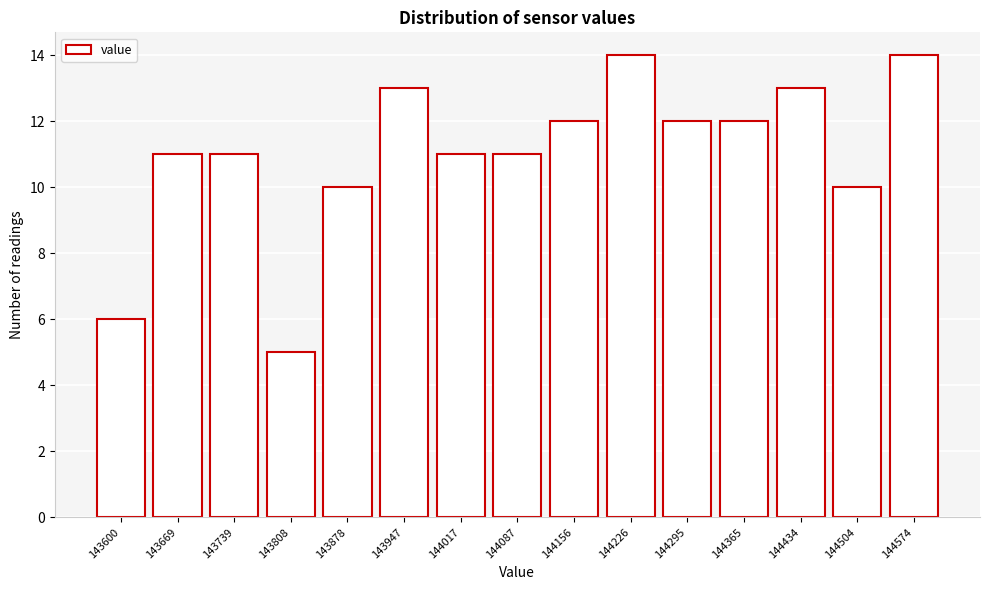

Reading left to right, what are all the values shown in this chart?

143600=6	143669=11	143739=11	143808=5	143878=10	143947=13	144017=11	144087=11	144156=12	144226=14	144295=12	144365=12	144434=13	144504=10	144574=14